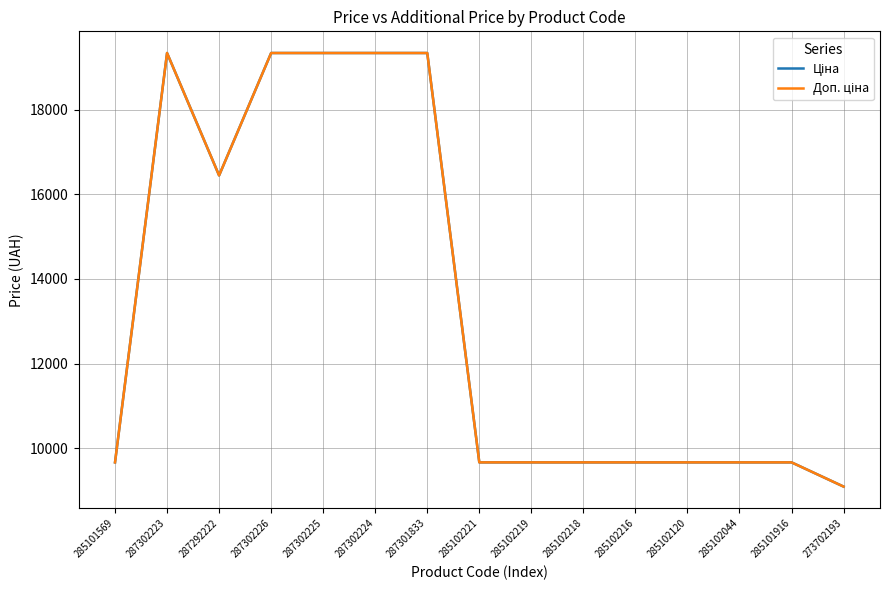

At how many categories does at least one series exceed 16194?

6